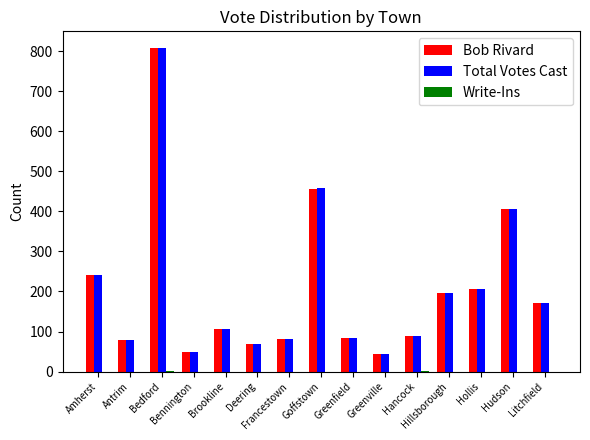

What is the average value of the Bob Rivard series?

206